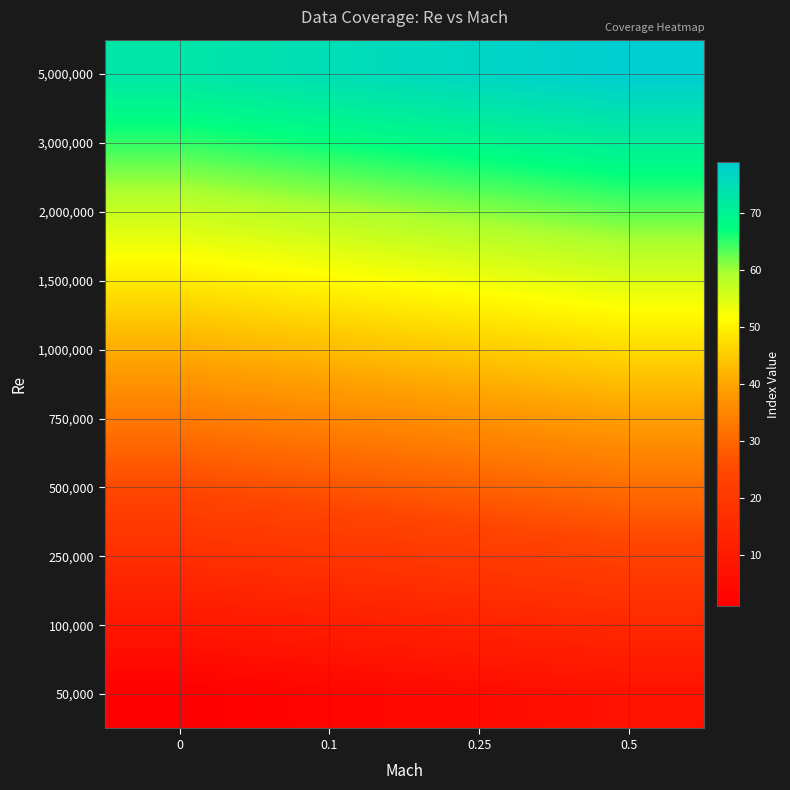

How many categories are shown in the chart?

4